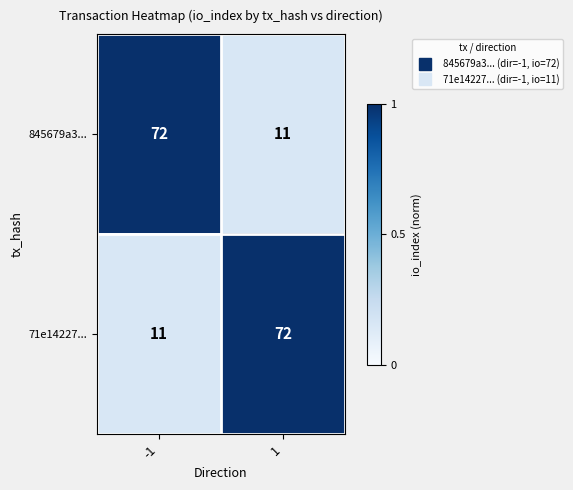

What is the lowest value of the 845679a3... series?

11